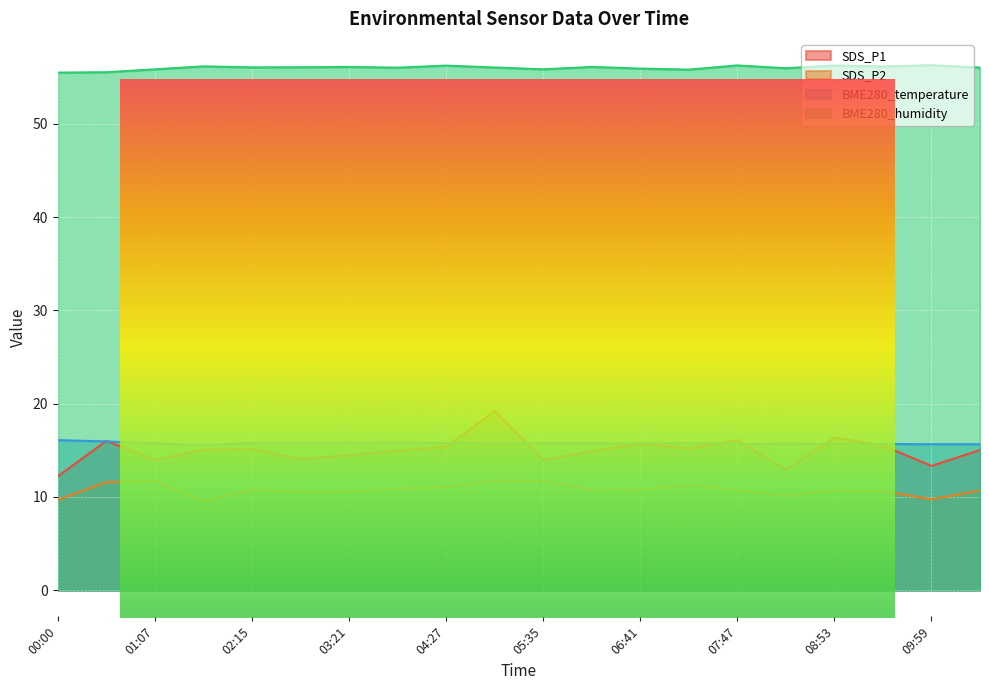

True or false: BME280_temperature and SDS_P2 cross at least once.

False